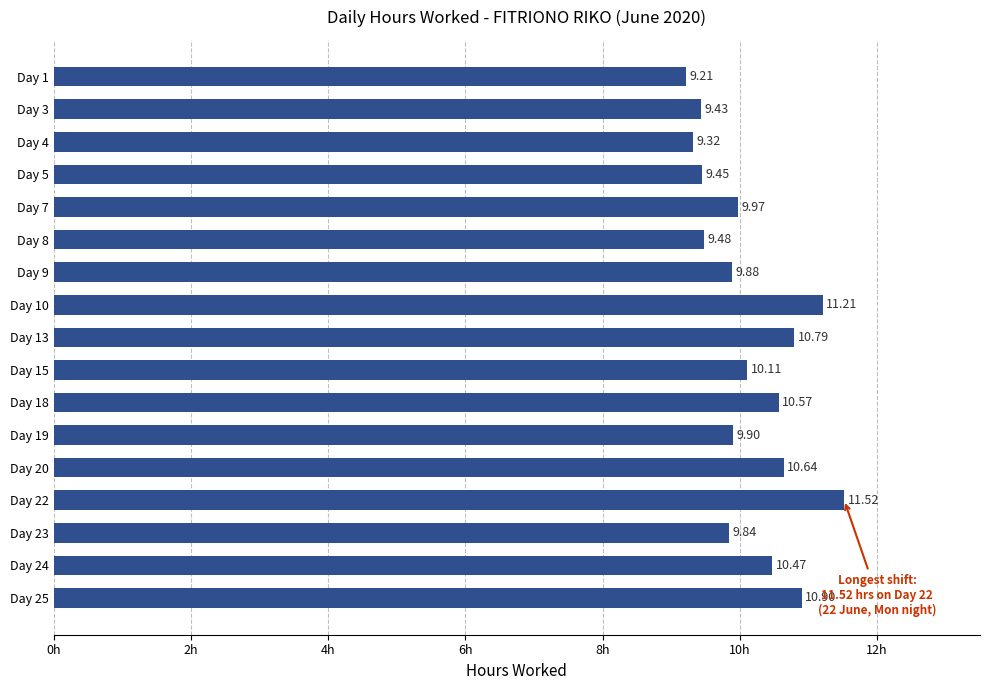

Which has a higher value, Day 24 or Day 18?

Day 18